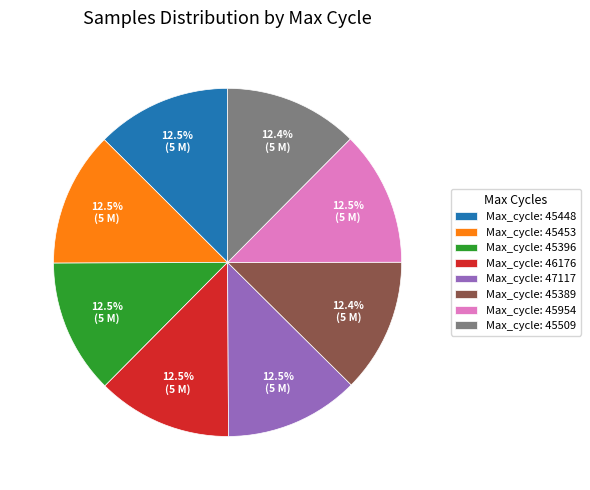

Does Max_cycle: 46176 represent more than half of the total?

No